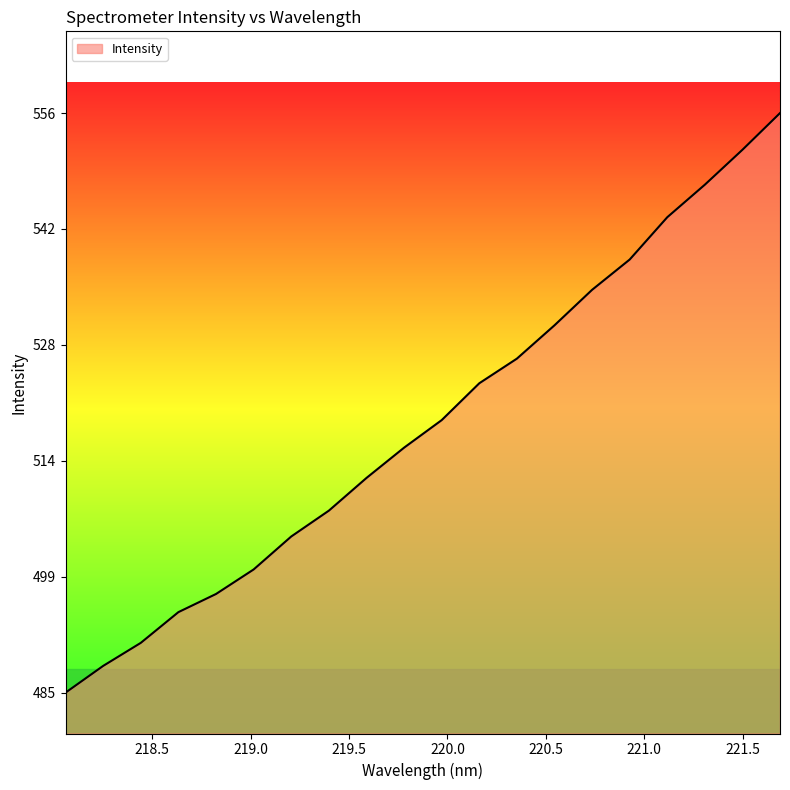

What is the greatest value displayed?

556.1